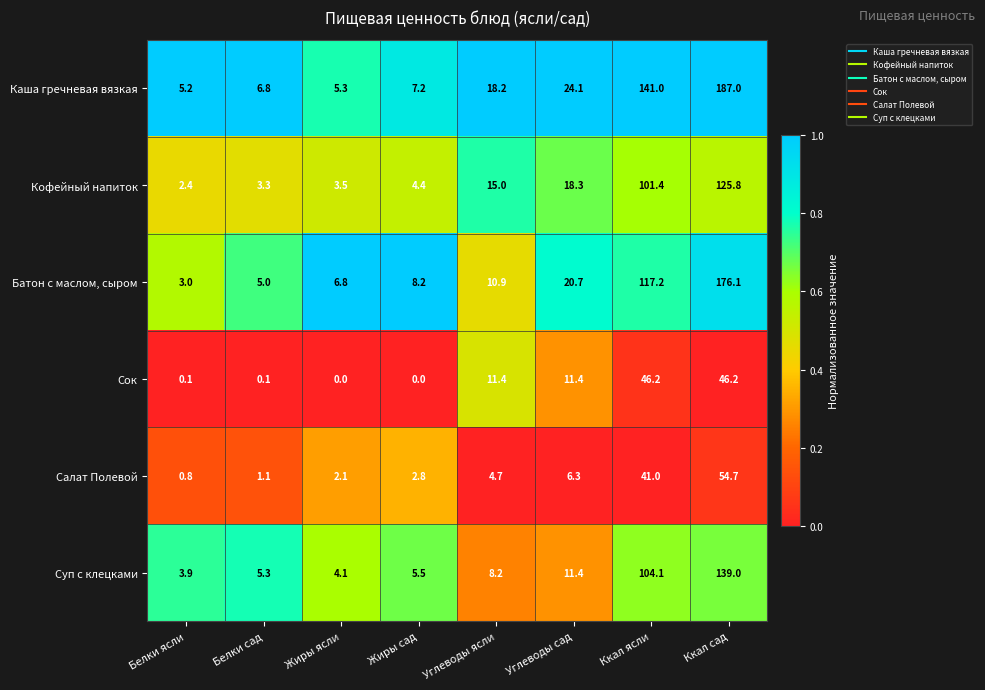

List the labels in order of Батон с маслом, сыром value, largest first.

Ккал сад, Ккал ясли, Углеводы сад, Углеводы ясли, Жиры сад, Жиры ясли, Белки сад, Белки ясли